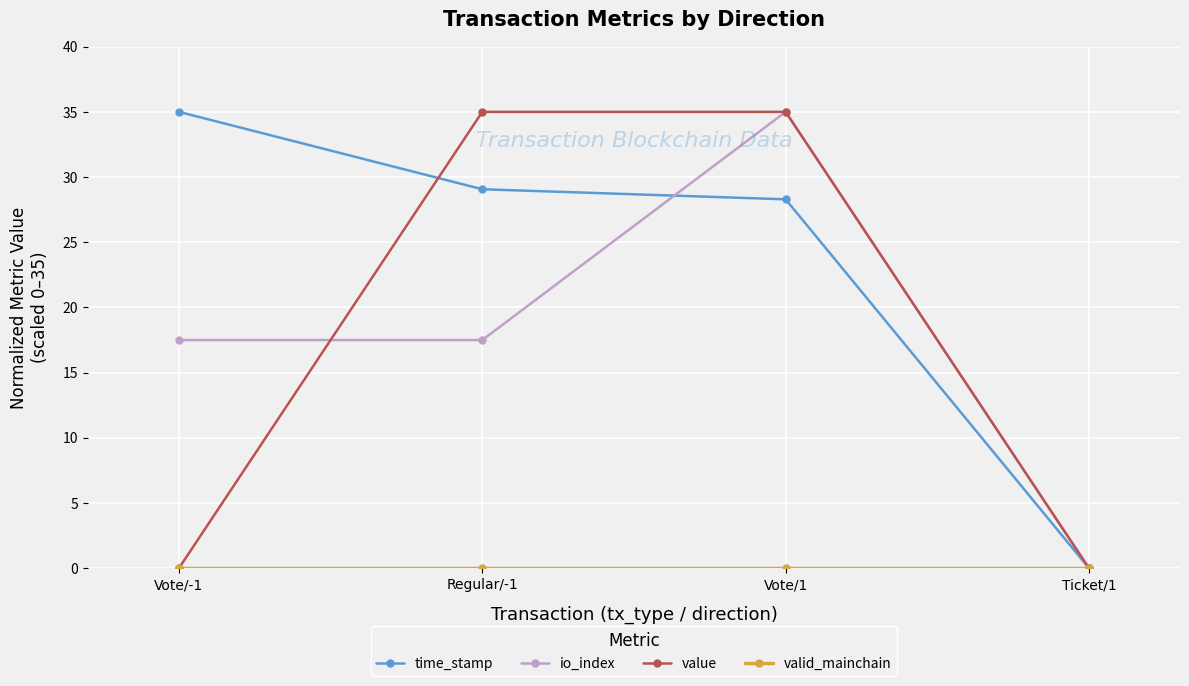

Which series changed the most between Regular/-1 and Vote/1?

io_index